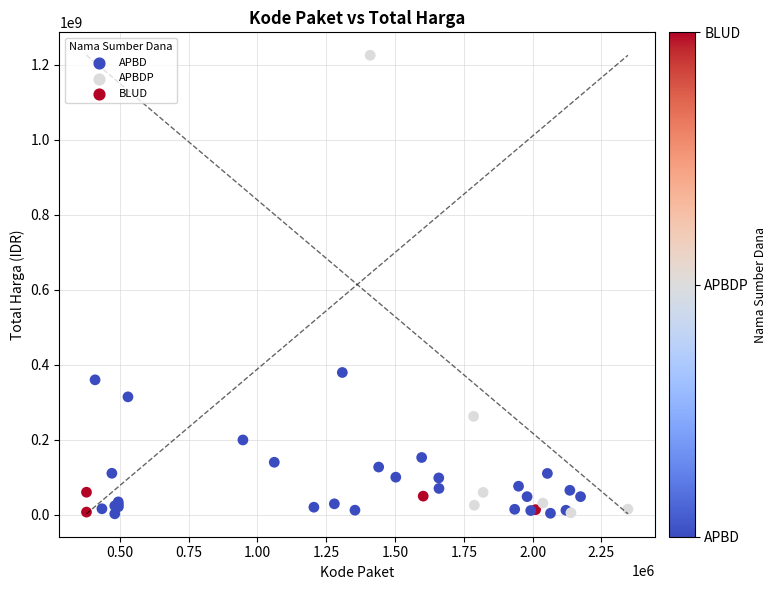

What Y value in the scatter plot is closest to 613538875?

379075000